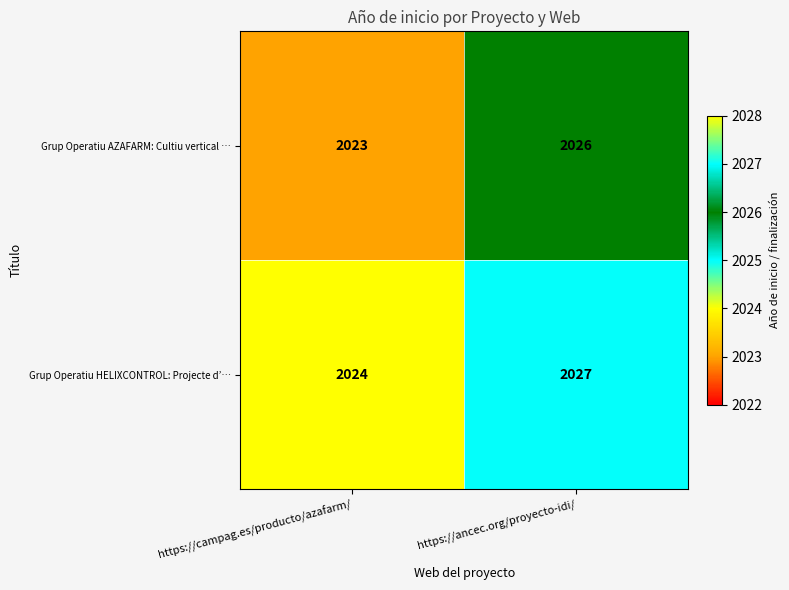

Reading left to right, extract all data points from this chart.

Grup Operatiu AZAFARM: Cultiu vertical …: https://campag.es/producto/azafarm/=2023	https://ancec.org/proyecto-idi/=2026
Grup Operatiu HELIXCONTROL: Projecte d’…: https://campag.es/producto/azafarm/=2024	https://ancec.org/proyecto-idi/=2027